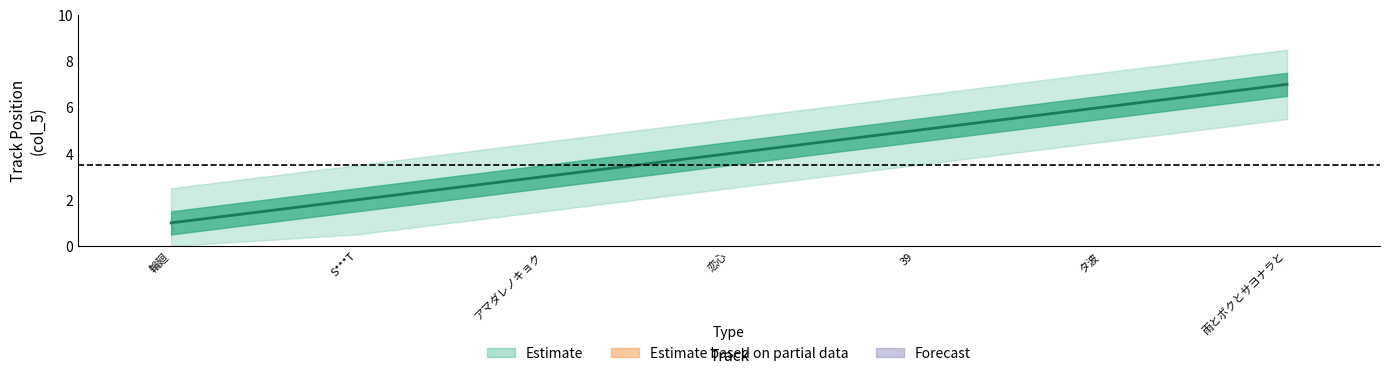

How many distinct data groups are displayed?

1